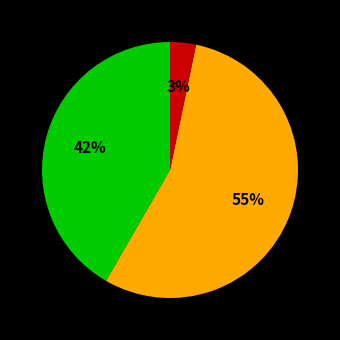

Is there any slice that represents more than half of the pie?

Yes